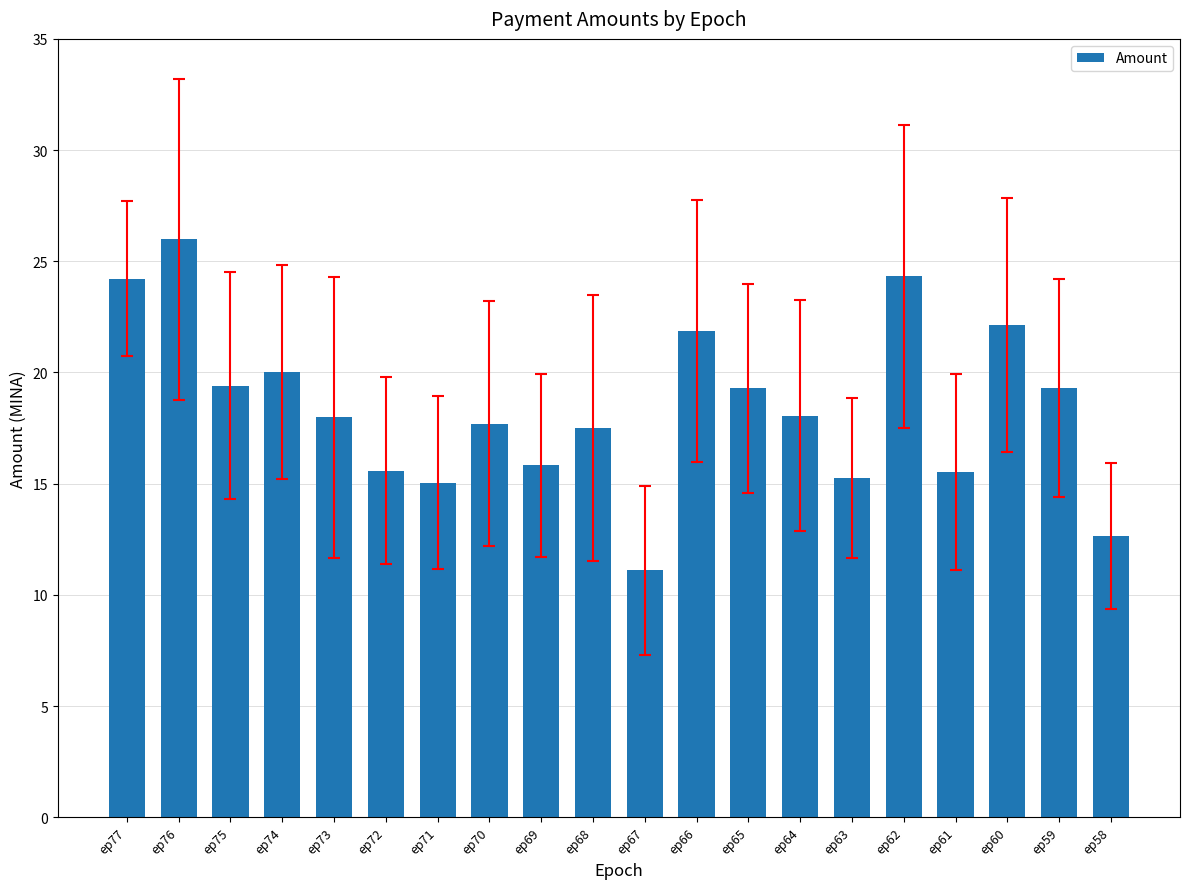

Which label corresponds to the smallest value in the chart?

ep67